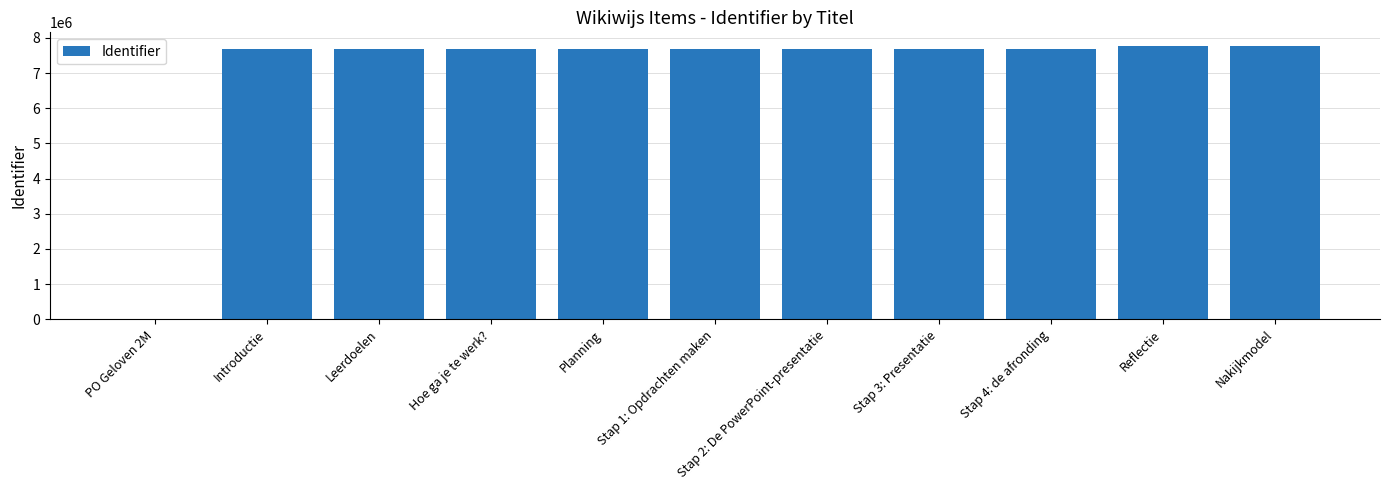

True or false: the data shows 1780986 at Reflectie.

False